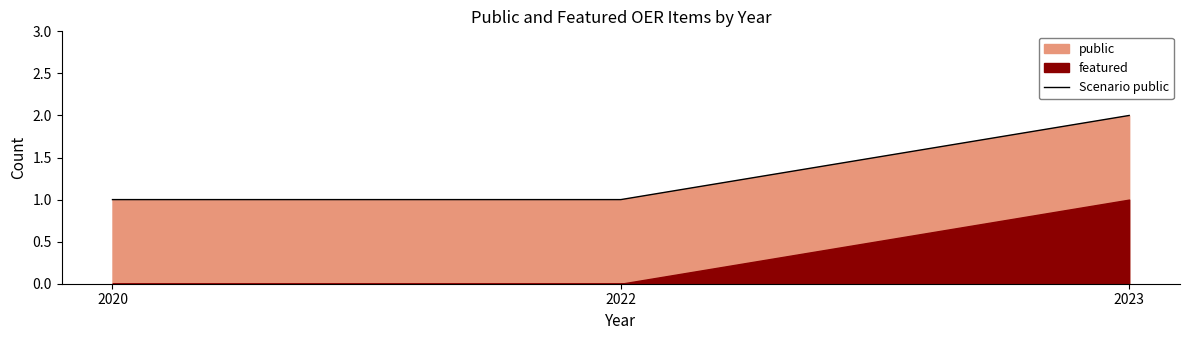

List the labels in order of value, smallest first.

2020, 2022, 2023